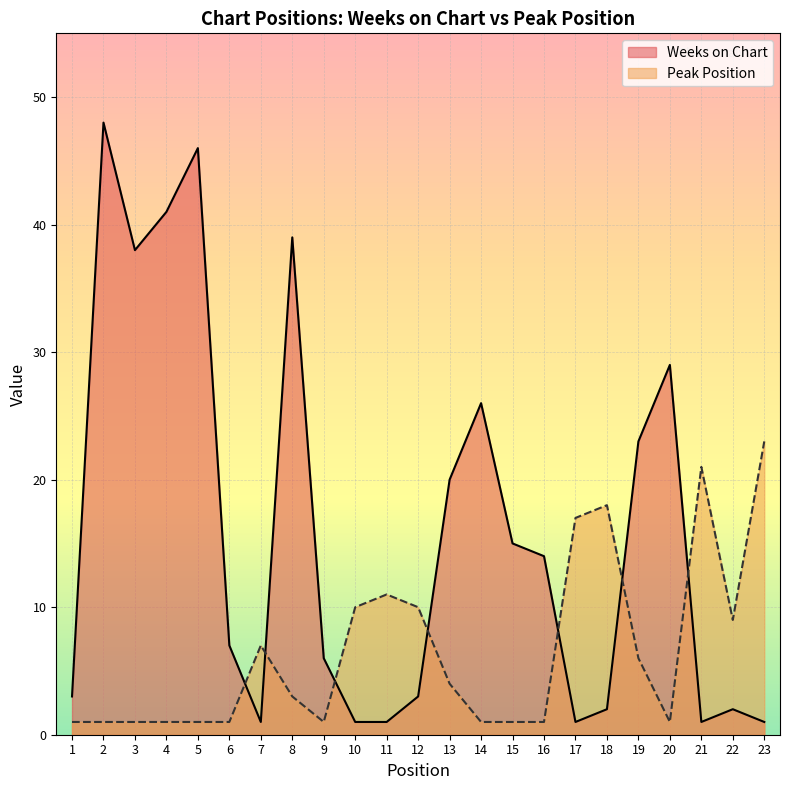

Which has a higher value, 19 or 8?

8